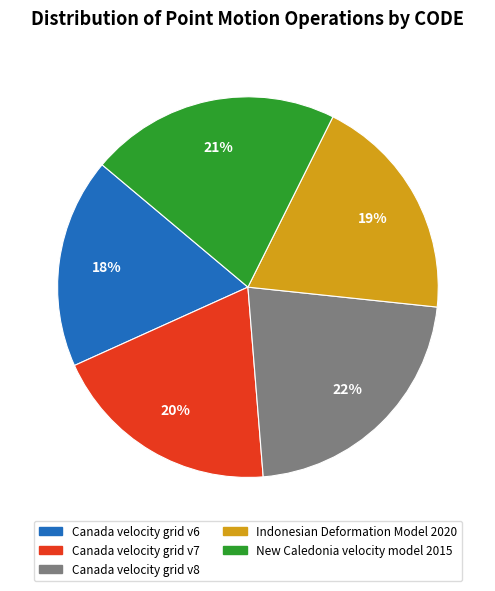

Is it true that New Caledonia velocity model 2015 is 27% of the pie?

False